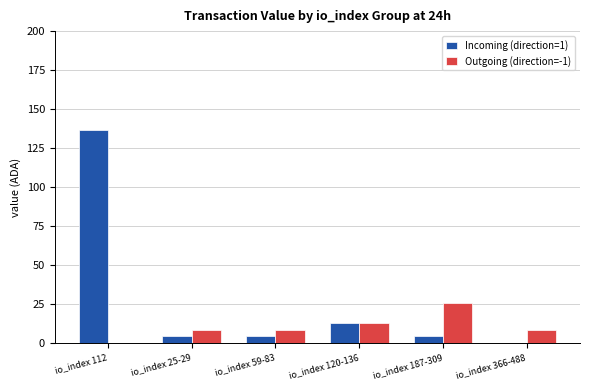

What is the sum of all Incoming (direction=1) values?

162.4